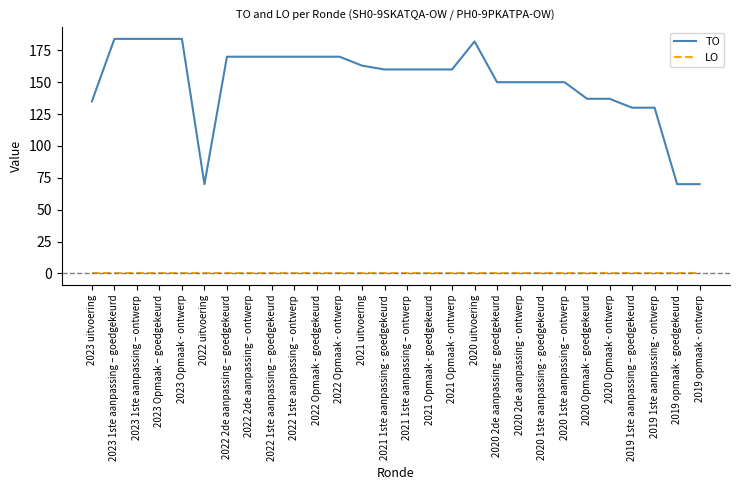

True or false: TO has a value of 70 at 2022 uitvoering.

True